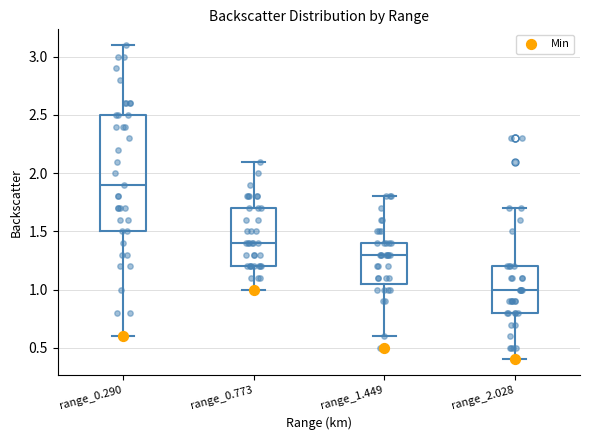

Reading left to right, read every box against the y-axis: the position of its median line, the range the box covers, and the ends of its whiskers. The values are not printed on the chart, so give them approximately, as read against the axis.

range_0.290: median 1.90, box 1.50 to 2.50, whiskers 0.60 to 3.10
range_0.773: median 1.40, box 1.20 to 1.70, whiskers 1.00 to 2.10
range_1.449: median 1.30, box 1.05 to 1.40, whiskers 0.60 to 1.80
range_2.028: median 1.00, box 0.80 to 1.20, whiskers 0.40 to 1.70